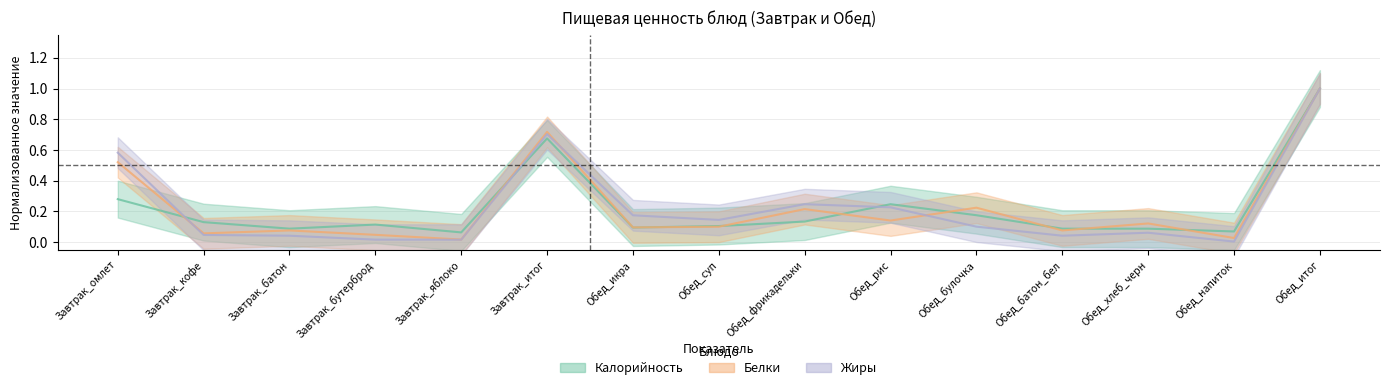

Is this an area chart (filled region under the line)?

No